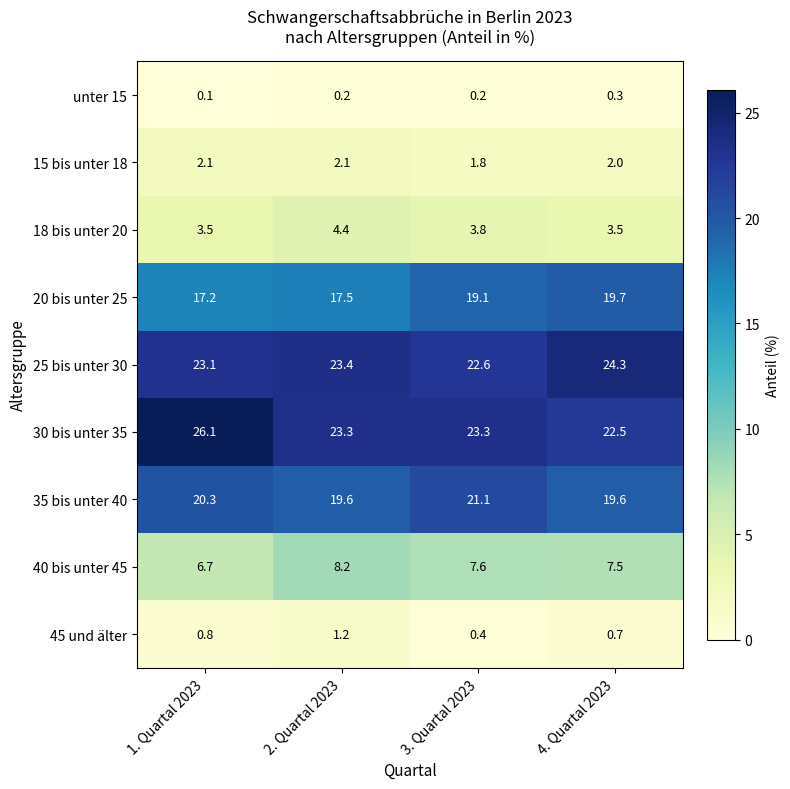

The 35 bis unter 40 series shows 6.1 at 1. Quartal 2023. True or false?

False